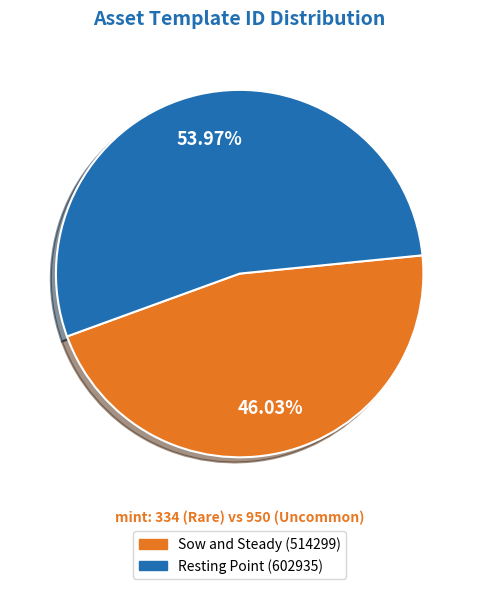

How many segments does this pie chart have?

2